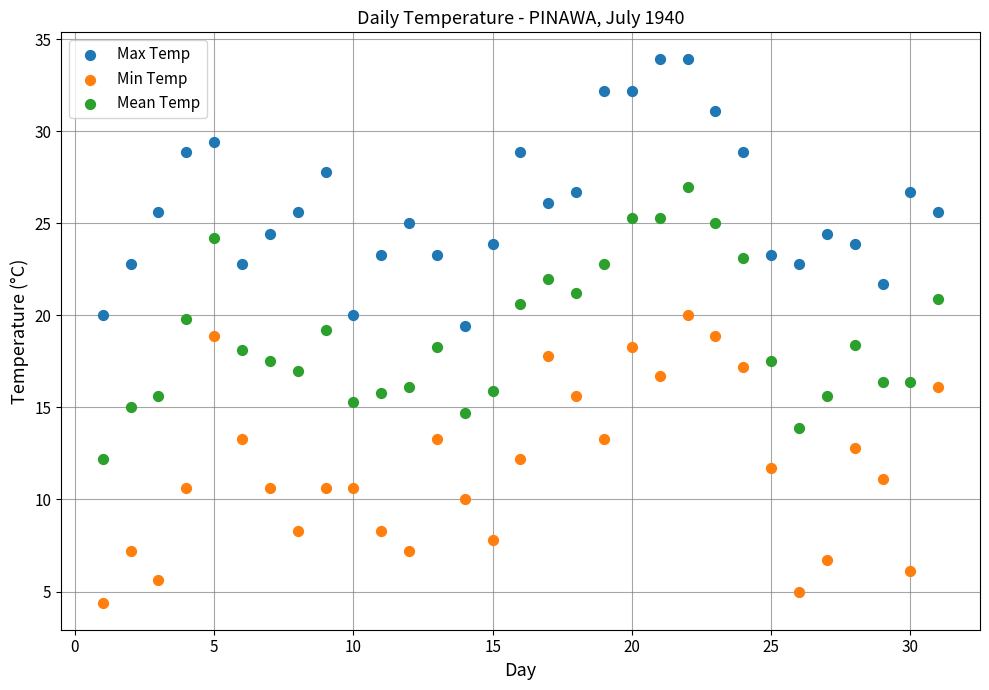

What is the X range (max minus min) for the scatter plot?

30.0